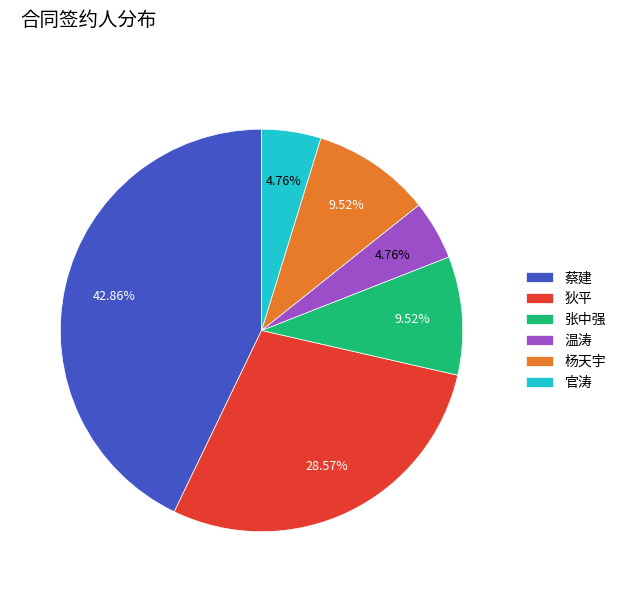

Is 狄平 the majority of the pie?

No